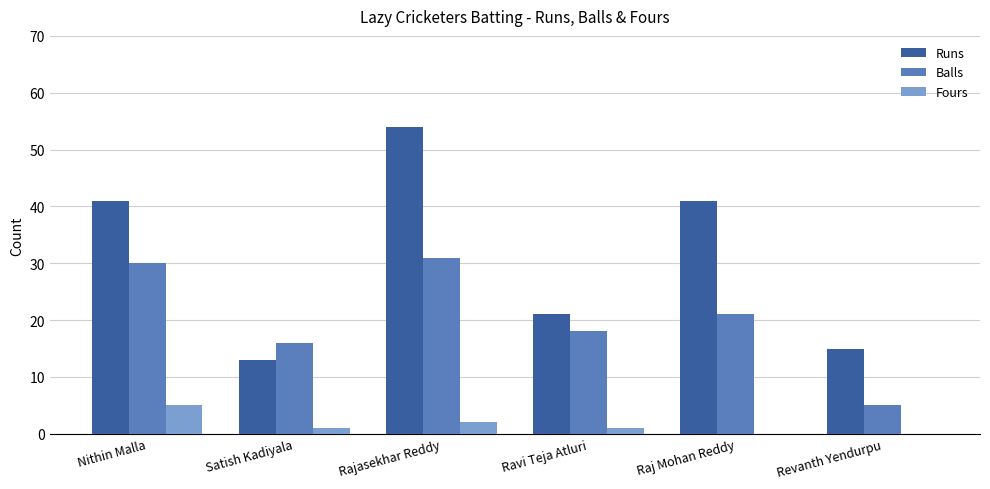

At which category is the sum across all series the highest?

Rajasekhar Reddy